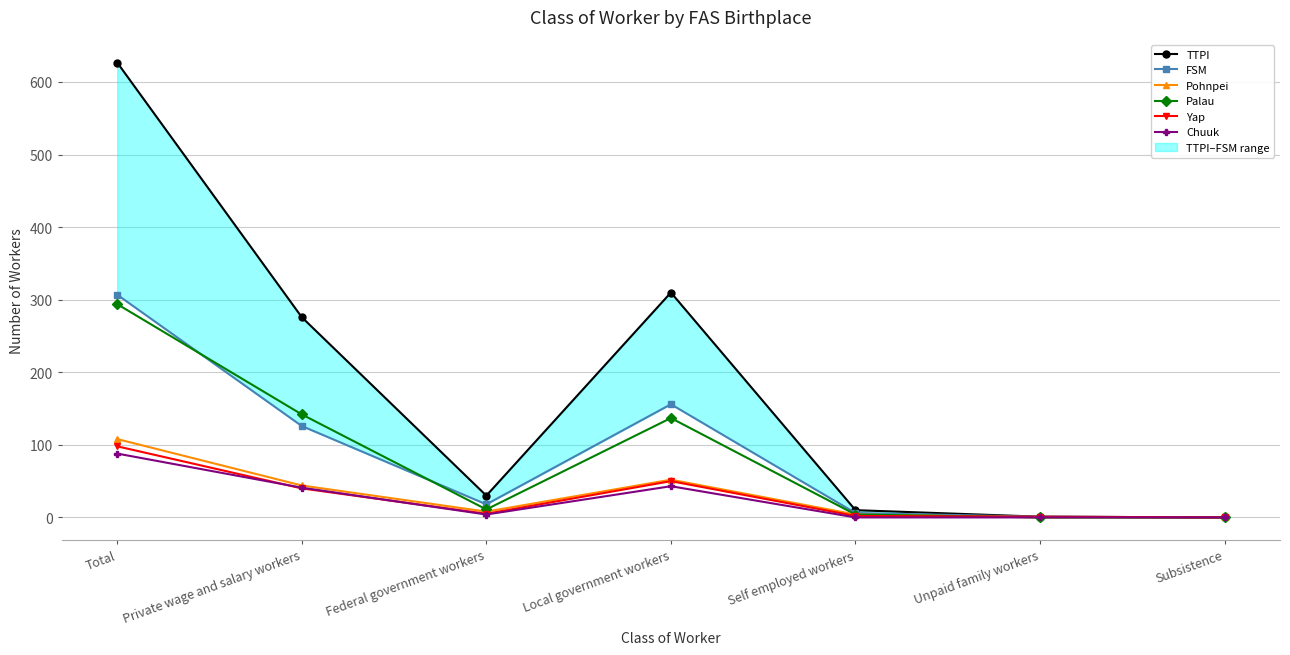

In TTPI, how many points are higher than both neighbors (excluding endpoints)?

1